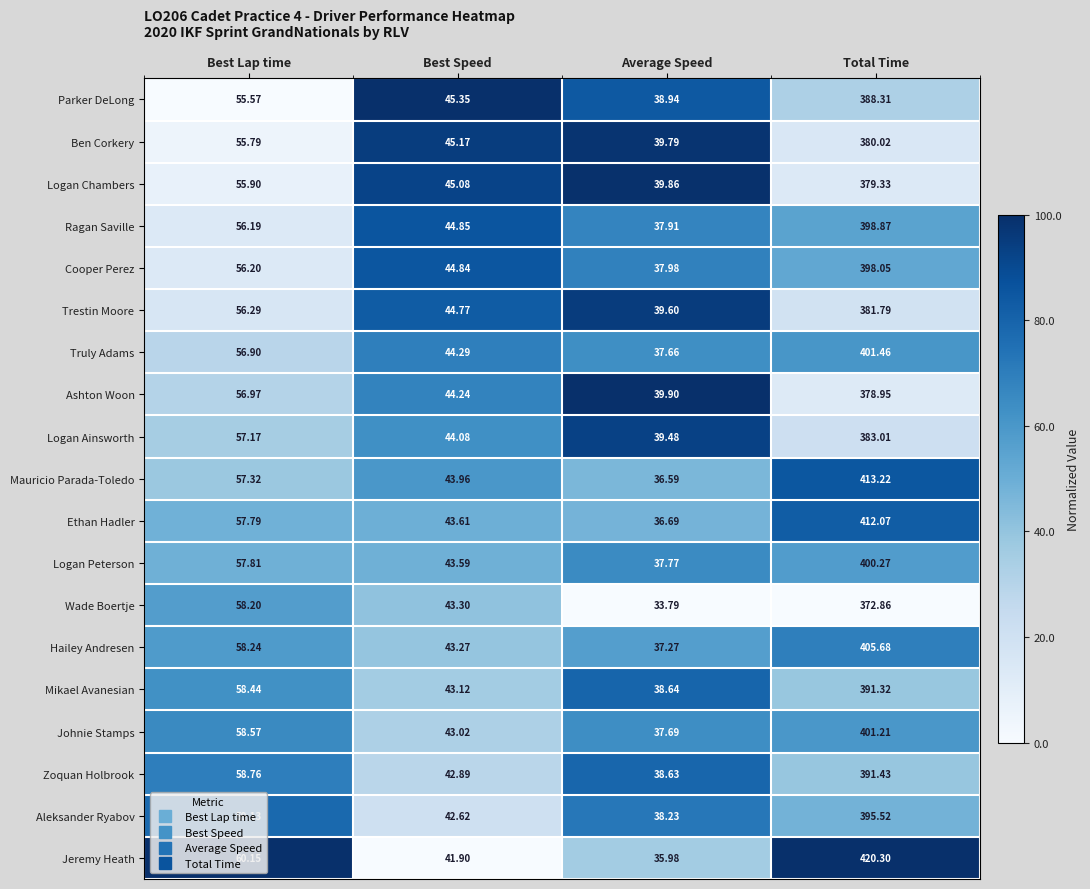

At which label does Trestin Moore first exceed 56?

Best Lap time